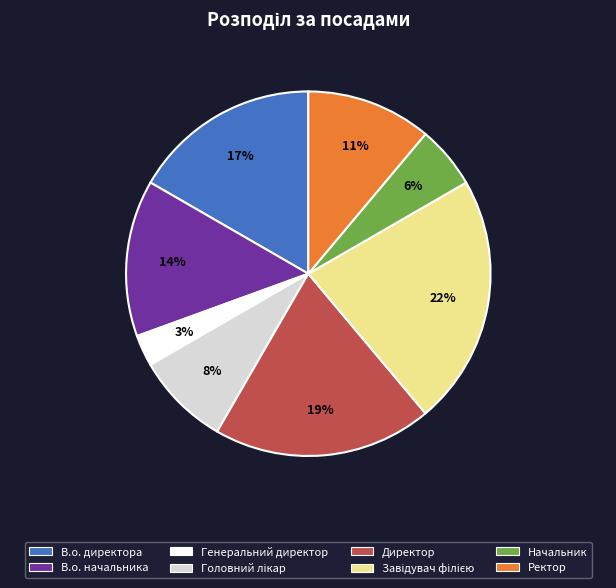

Is В.о. директора the majority of the pie?

No